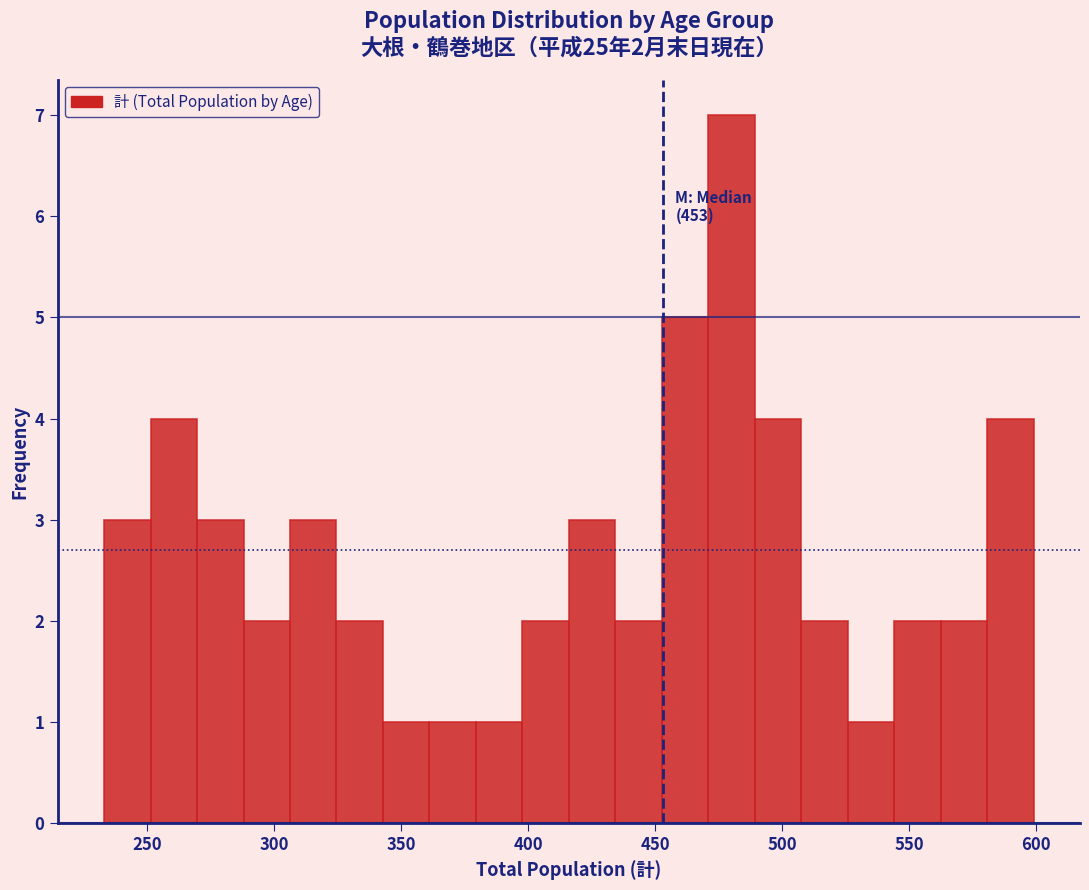

Around what value on the x-axis is the tallest bar? Give the approximate position of its centre, as read against the axis.

480